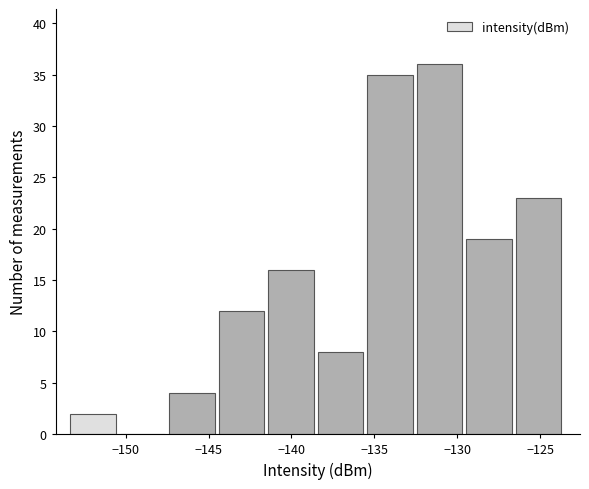

Reading left to right, list every bar in this chart as the range it spans on the x-axis followed by its height. Neither the bar edges nor the heights are printed on the chart, so give them approximately, as read against the axes.

-153.5 to -150.5: 2
-150.5 to -147.5: 0
-147.5 to -144.5: 4
-144.5 to -141.5: 12
-141.5 to -138.5: 16
-138.5 to -135.5: 8
-135.5 to -132.5: 35
-132.5 to -129.5: 36
-129.5 to -126.5: 19
-126.5 to -123.5: 23